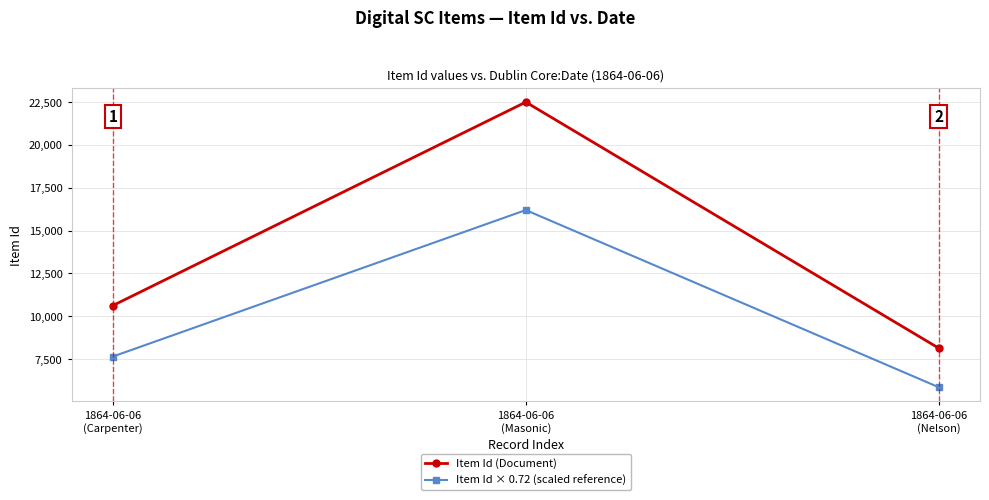

At how many categories does at least one series exceed 18321?

1